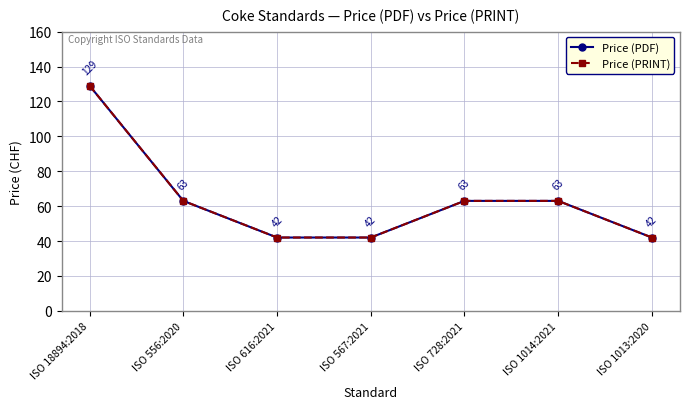

What is the average value of the Price (PRINT) series?

63